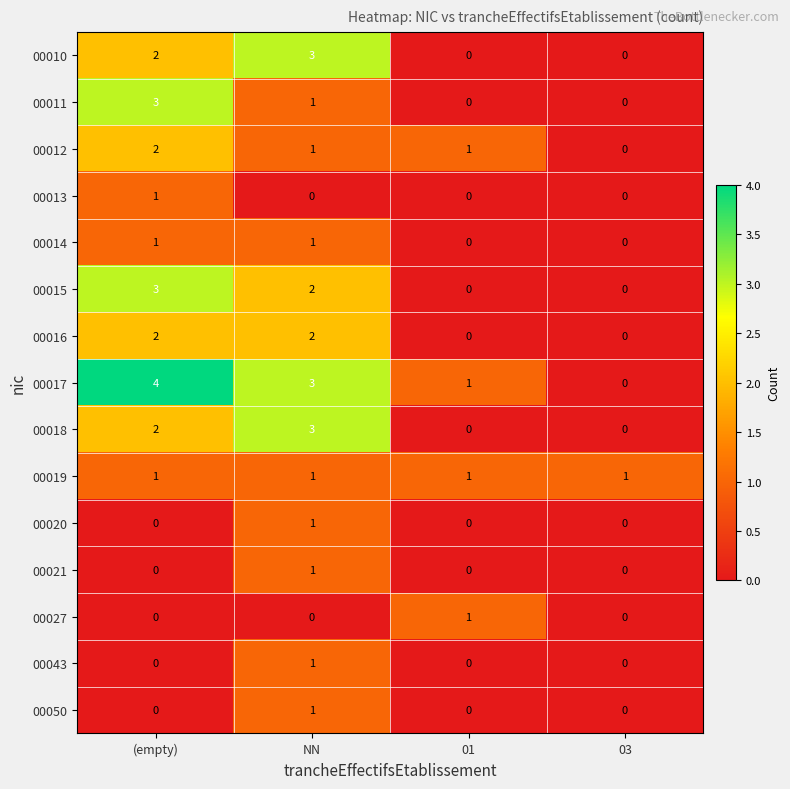

Is it true that 00017 equals -2 at 03?

False